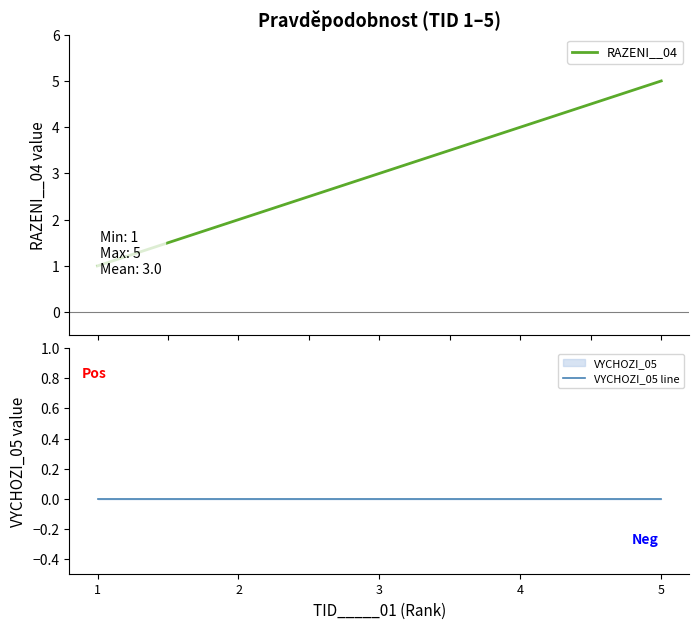

Between 3 and 4, which is larger?

4